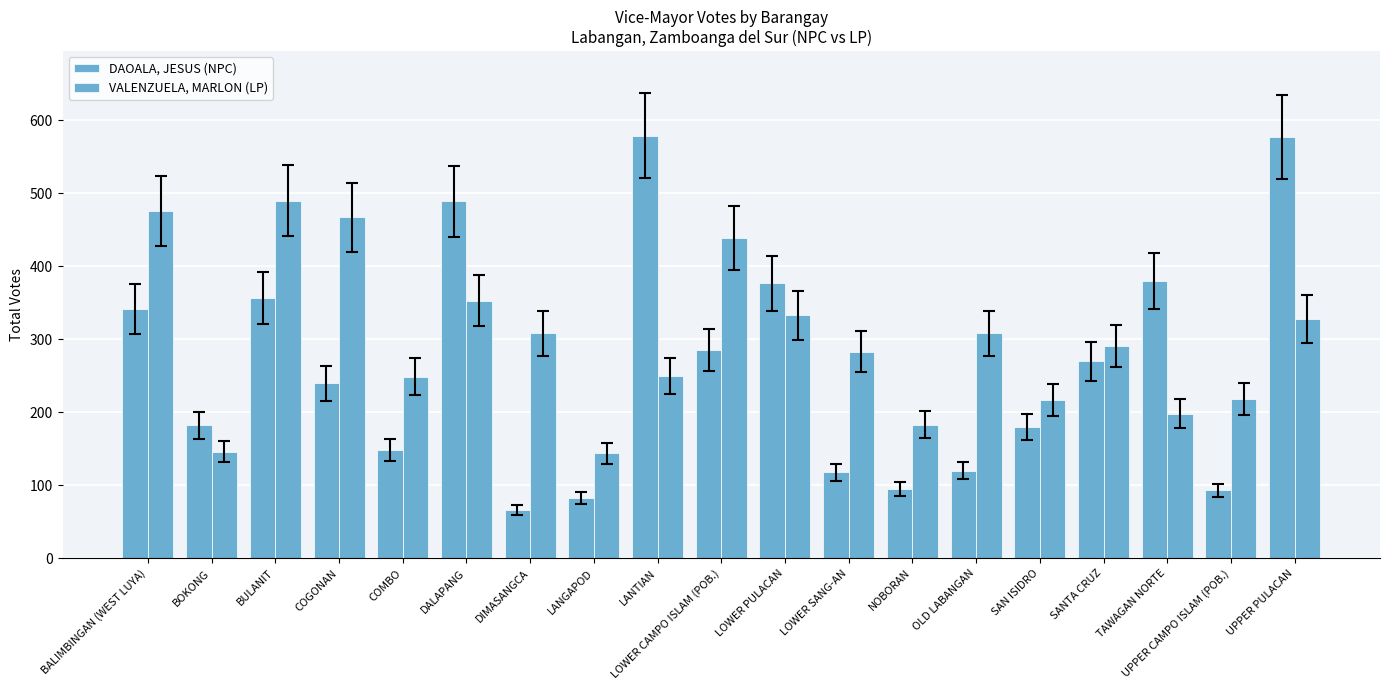

Reading right to left, what are all the values shown in this chart?

DAOALA, JESUS (NPC): 577	93	380	270	180	120	95	118	377	285	579	83	66	489	148	240	357	182	342
VALENZUELA, MARLON (LP): 328	218	198	291	217	308	183	283	333	439	250	144	308	353	249	467	490	146	476